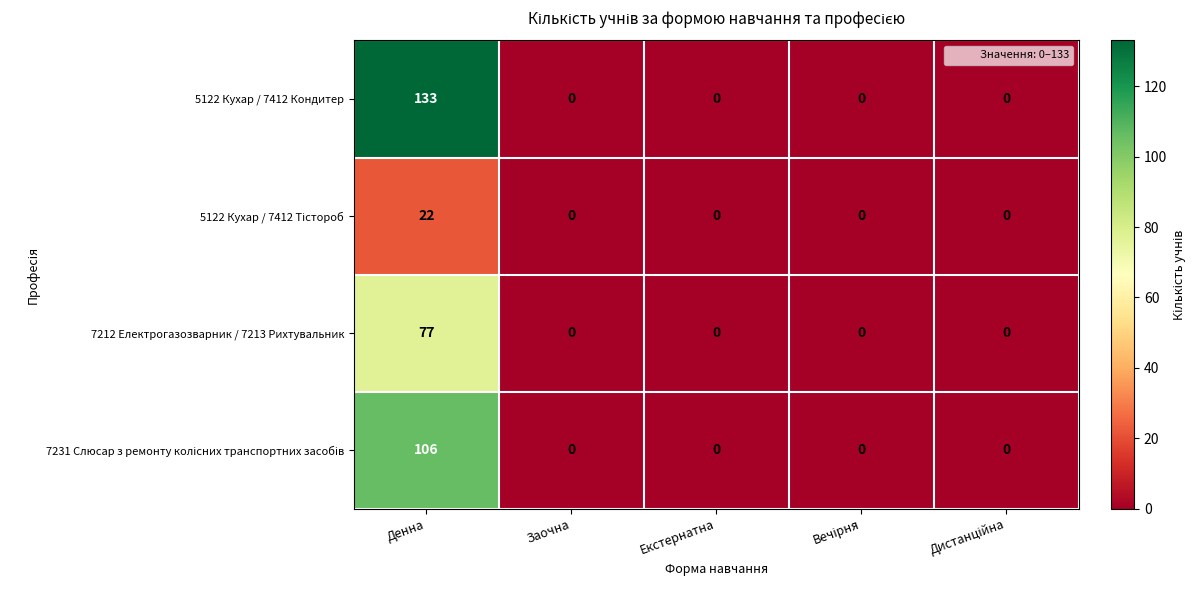

Count the number of categories in the chart.

5